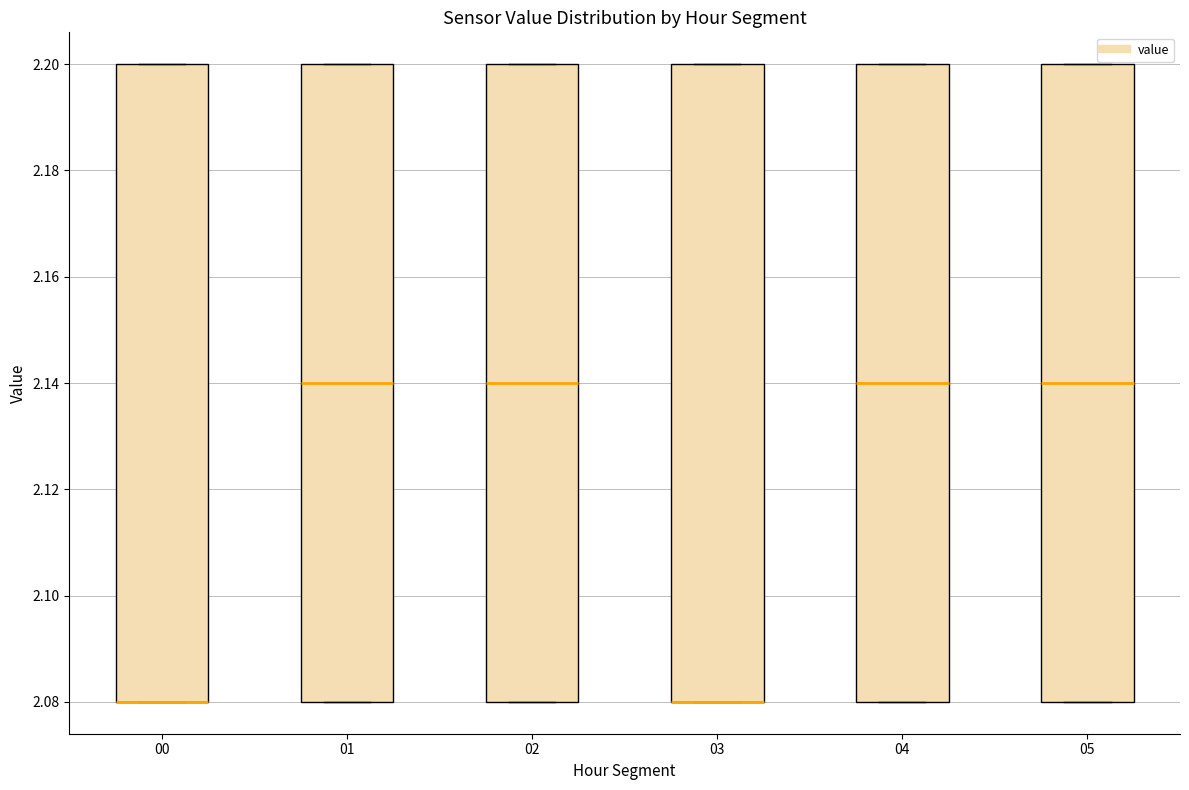

Reading left to right, read every box against the y-axis: the position of its median line, the range the box covers, and the ends of its whiskers. The values are not printed on the chart, so give them approximately, as read against the axis.

00: median 2.08 (drawn on the box's lower edge), box 2.08 to 2.20, whiskers 2.08 to 2.20
01: median 2.14, box 2.08 to 2.20, whiskers 2.08 to 2.20
02: median 2.14, box 2.08 to 2.20, whiskers 2.08 to 2.20
03: median 2.08 (drawn on the box's lower edge), box 2.08 to 2.20, whiskers 2.08 to 2.20
04: median 2.14, box 2.08 to 2.20, whiskers 2.08 to 2.20
05: median 2.14, box 2.08 to 2.20, whiskers 2.08 to 2.20